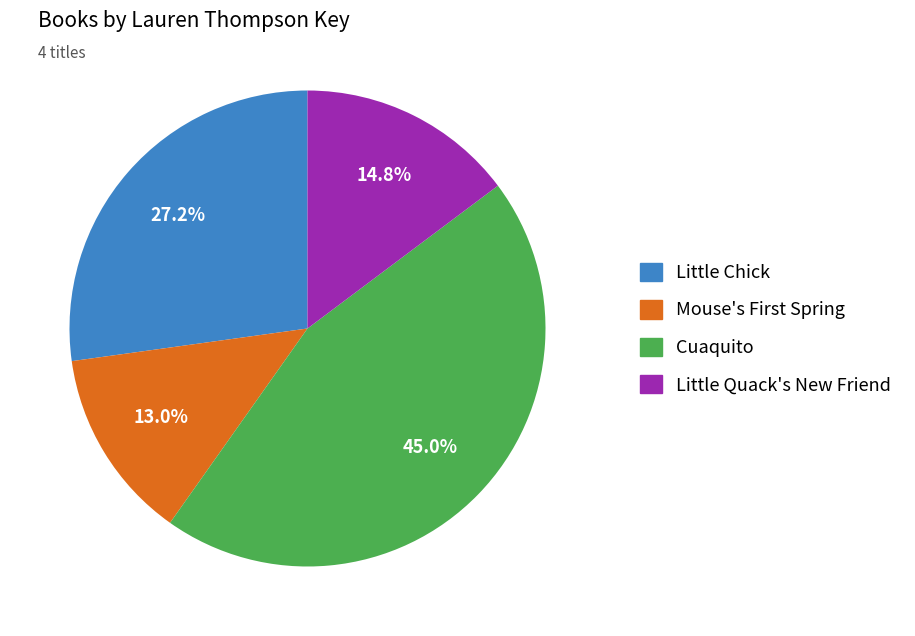

Is there any slice that represents more than half of the pie?

No